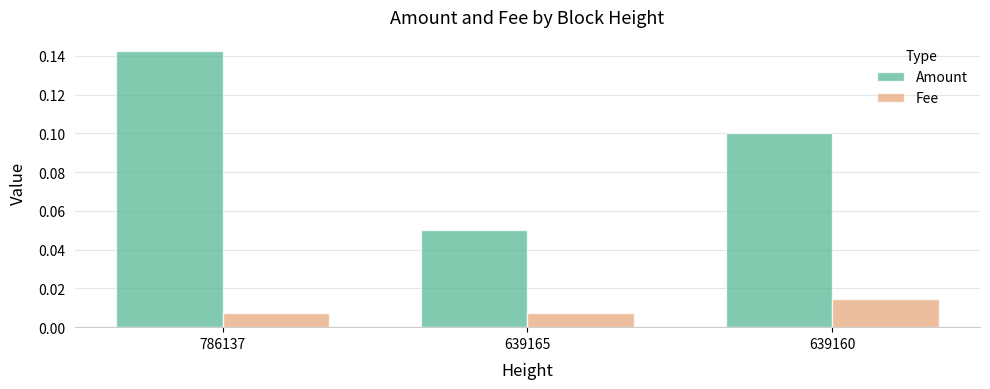

What are all the series names shown in the legend?

Amount, Fee